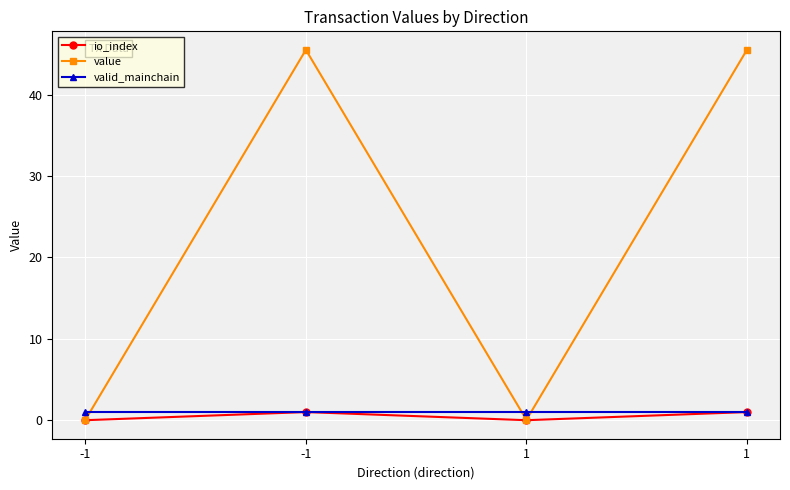

Does the chart have visible grid lines?

Yes